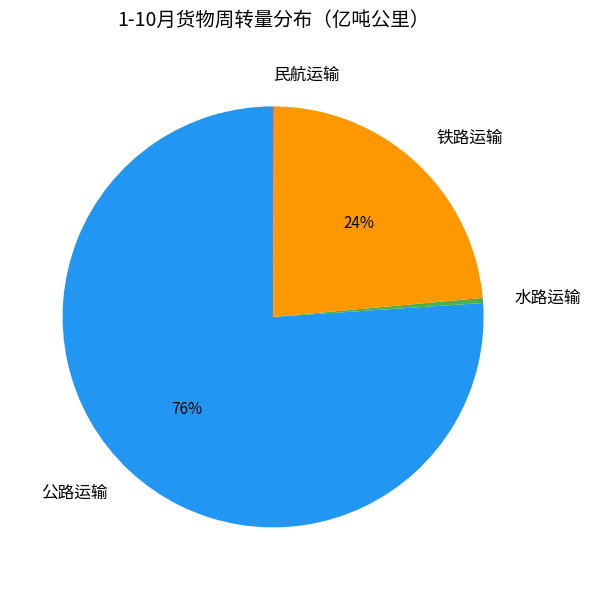

To the nearest percent, what is the difference between the largest and smallest slice percentages?

76%